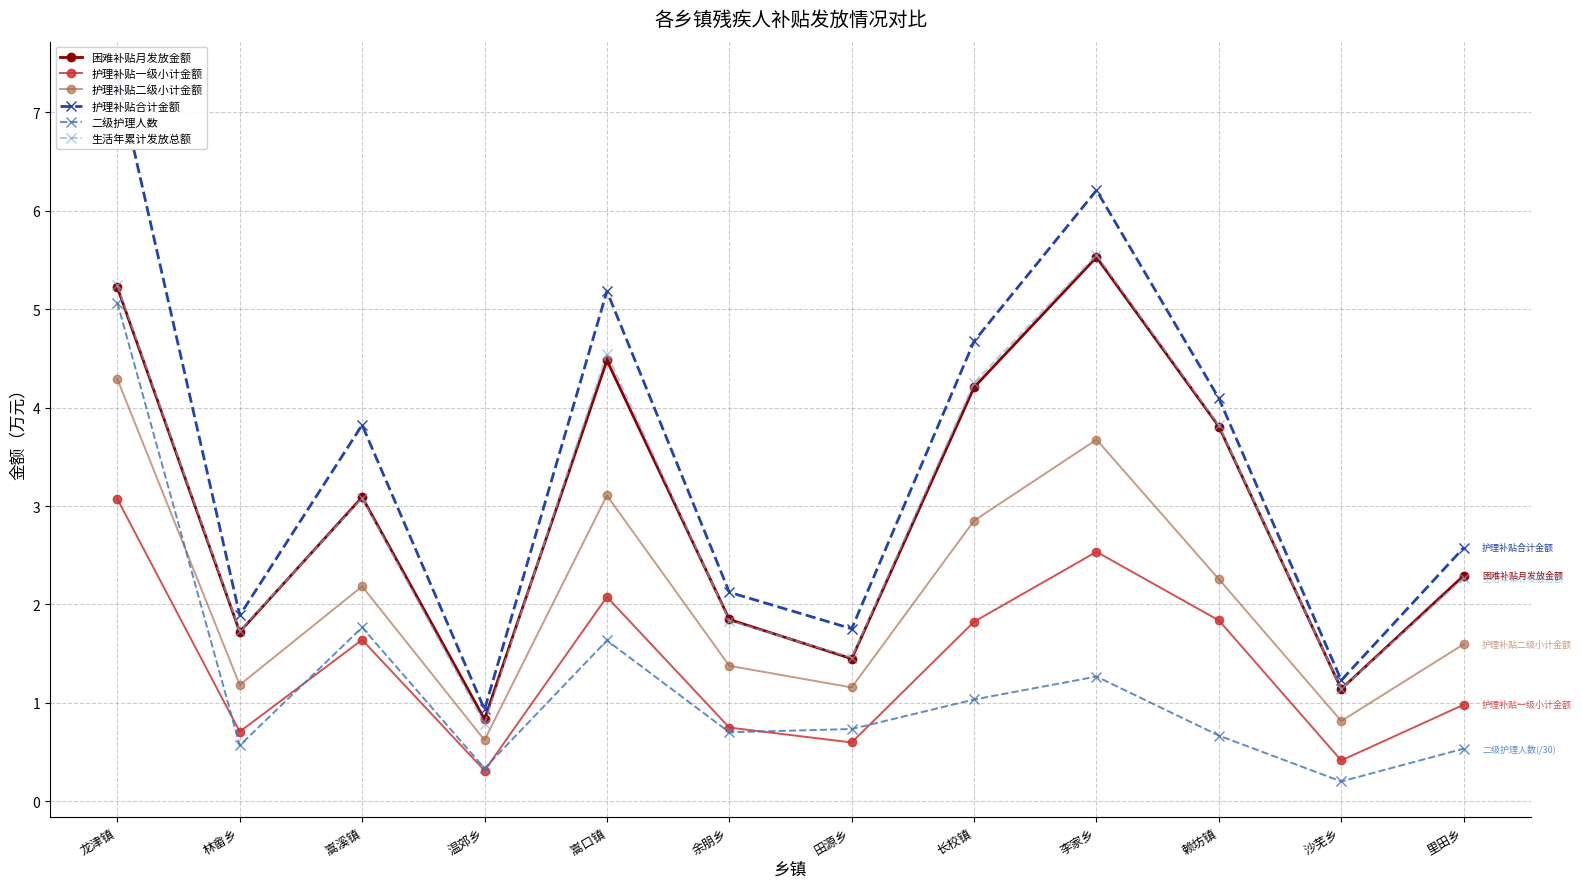

True or false: 护理补贴一级小计金额 and 困难补贴月发放金额 intersect in this chart.

False